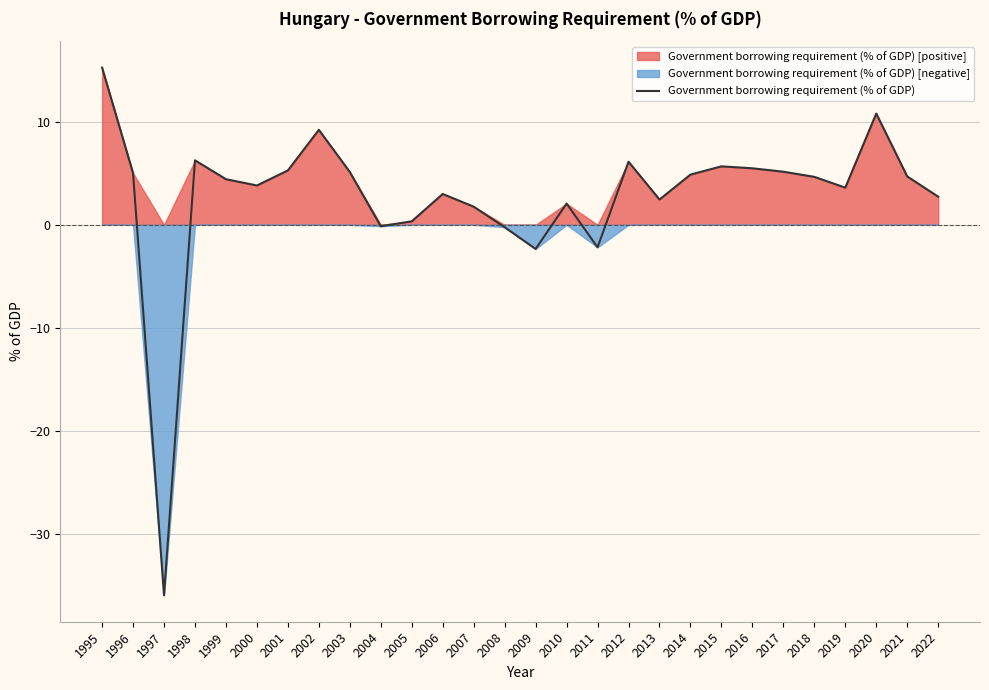

Does the chart have visible grid lines?

Yes